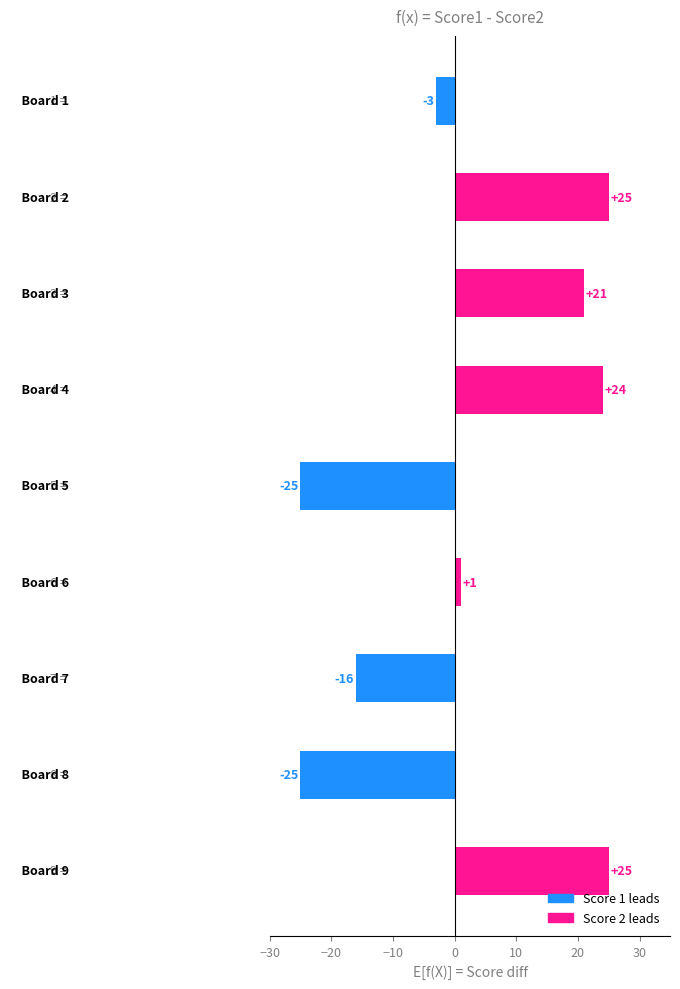

Are the bars horizontal?

Yes